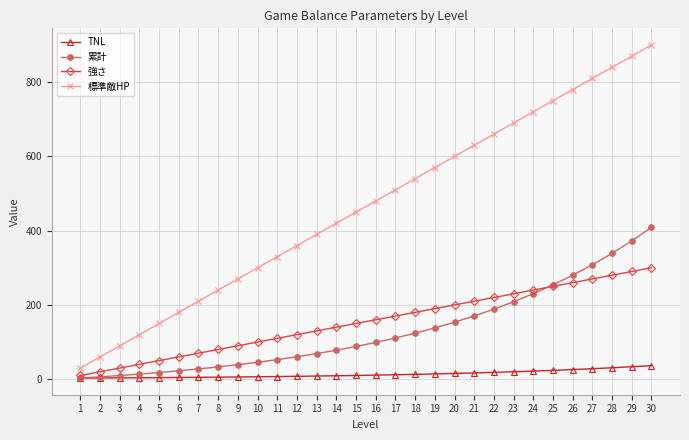

How many values in the TNL series are below 10?

14